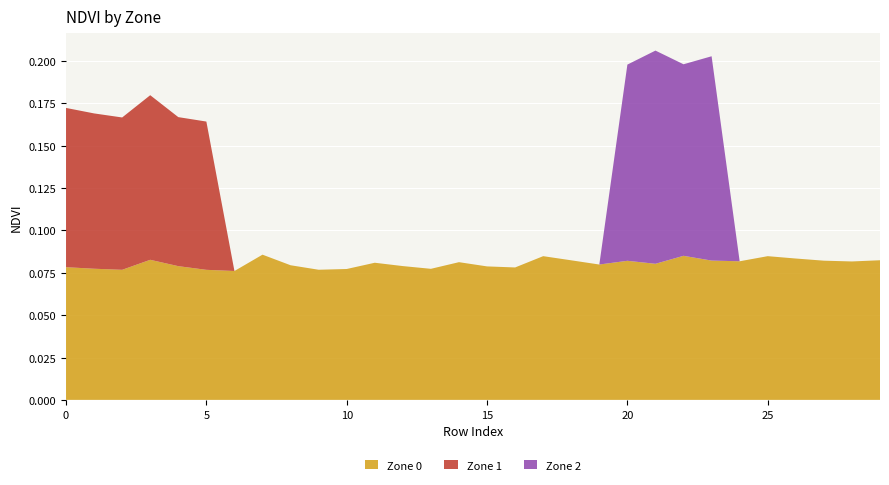

Reading left to right, transcribe all the data shown in this chart.

Zone 0: 0=0.1	1=0.1	2=0.1	3=0.1	4=0.1	5=0.1	6=0.1	7=0.1	8=0.1	9=0.1	10=0.1	11=0.1	12=0.1	13=0.1	14=0.1	15=0.1	16=0.1	17=0.1	18=0.1	19=0.1	20=0.1	21=0.1	22=0.1	23=0.1	24=0.1	25=0.1	26=0.1	27=0.1	28=0.1	29=0.1
Zone 1: 0=0.1	1=0.1	2=0.1	3=0.1	4=0.1	5=0.1	6=0.0	7=0.0	8=0.0	9=0.0	10=0.0	11=0.0	12=0.0	13=0.0	14=0.0	15=0.0	16=0.0	17=0.0	18=0.0	19=0.0	20=0.0	21=0.0	22=0.0	23=0.0	24=0.0	25=0.0	26=0.0	27=0.0	28=0.0	29=0.0
Zone 2: 0=0.0	1=0.0	2=0.0	3=0.0	4=0.0	5=0.0	6=0.0	7=0.0	8=0.0	9=0.0	10=0.0	11=0.0	12=0.0	13=0.0	14=0.0	15=0.0	16=0.0	17=0.0	18=0.0	19=0.0	20=0.1	21=0.1	22=0.1	23=0.1	24=0.0	25=0.0	26=0.0	27=0.0	28=0.0	29=0.0